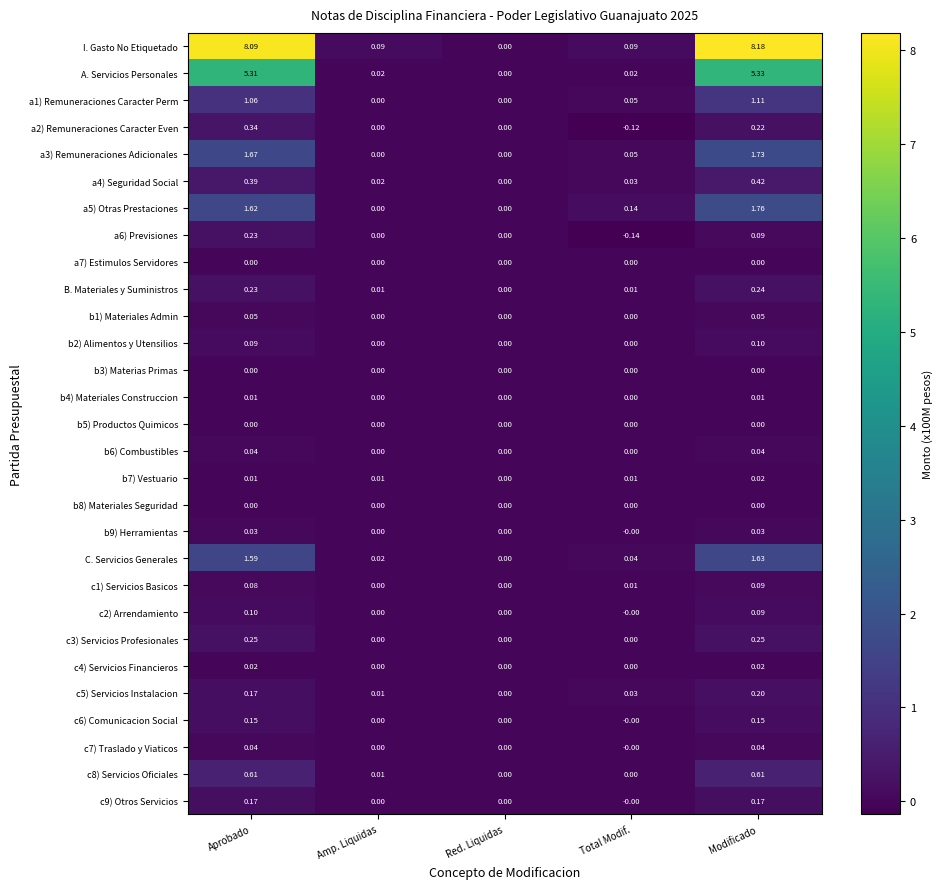

Which category has the highest value in the I. Gasto No Etiquetado series?

Modificado